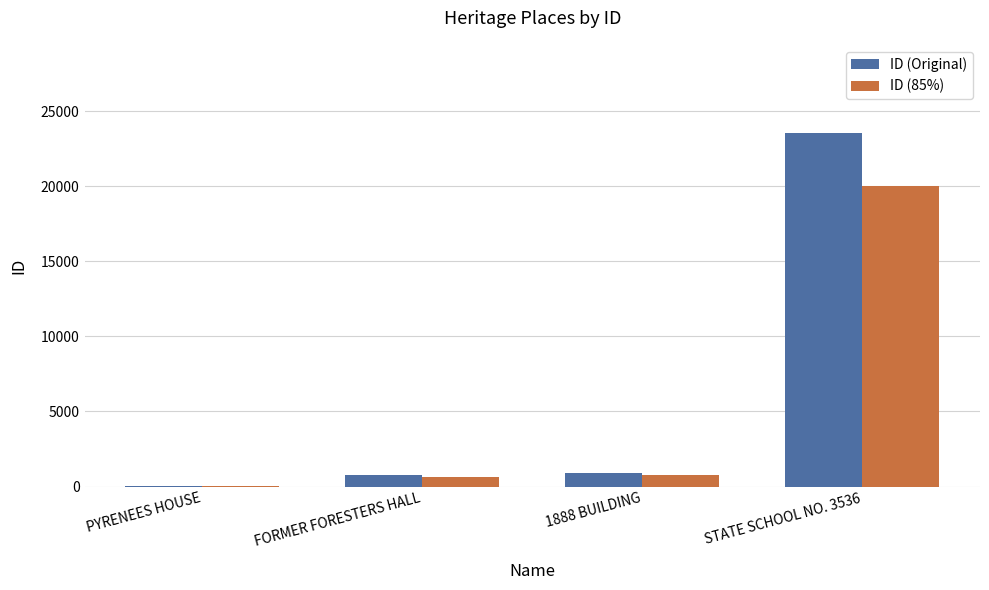

Are the bars horizontal?

No